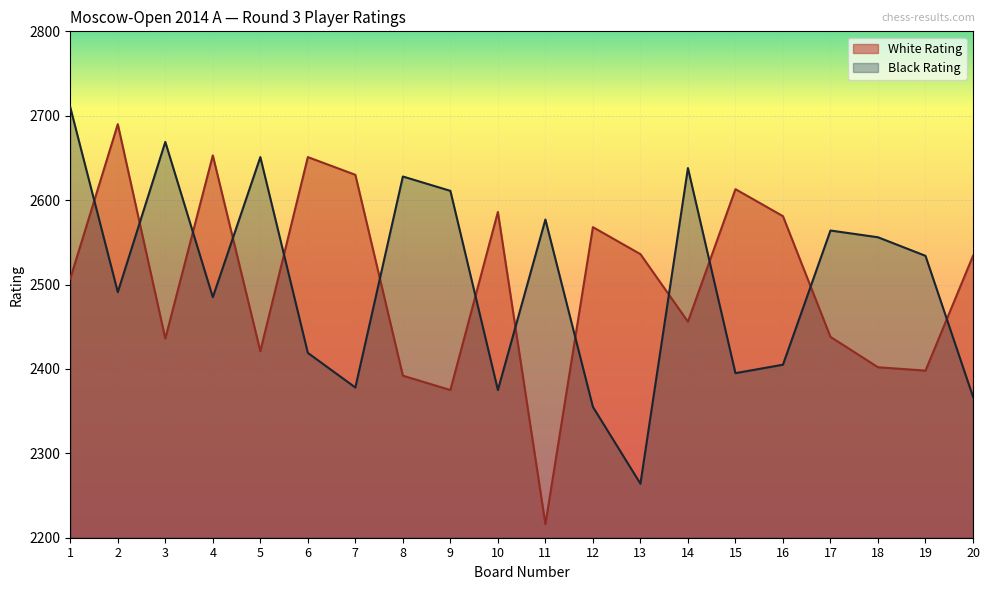

What is the difference between the maximum and minimum values in the White Rating series?

474